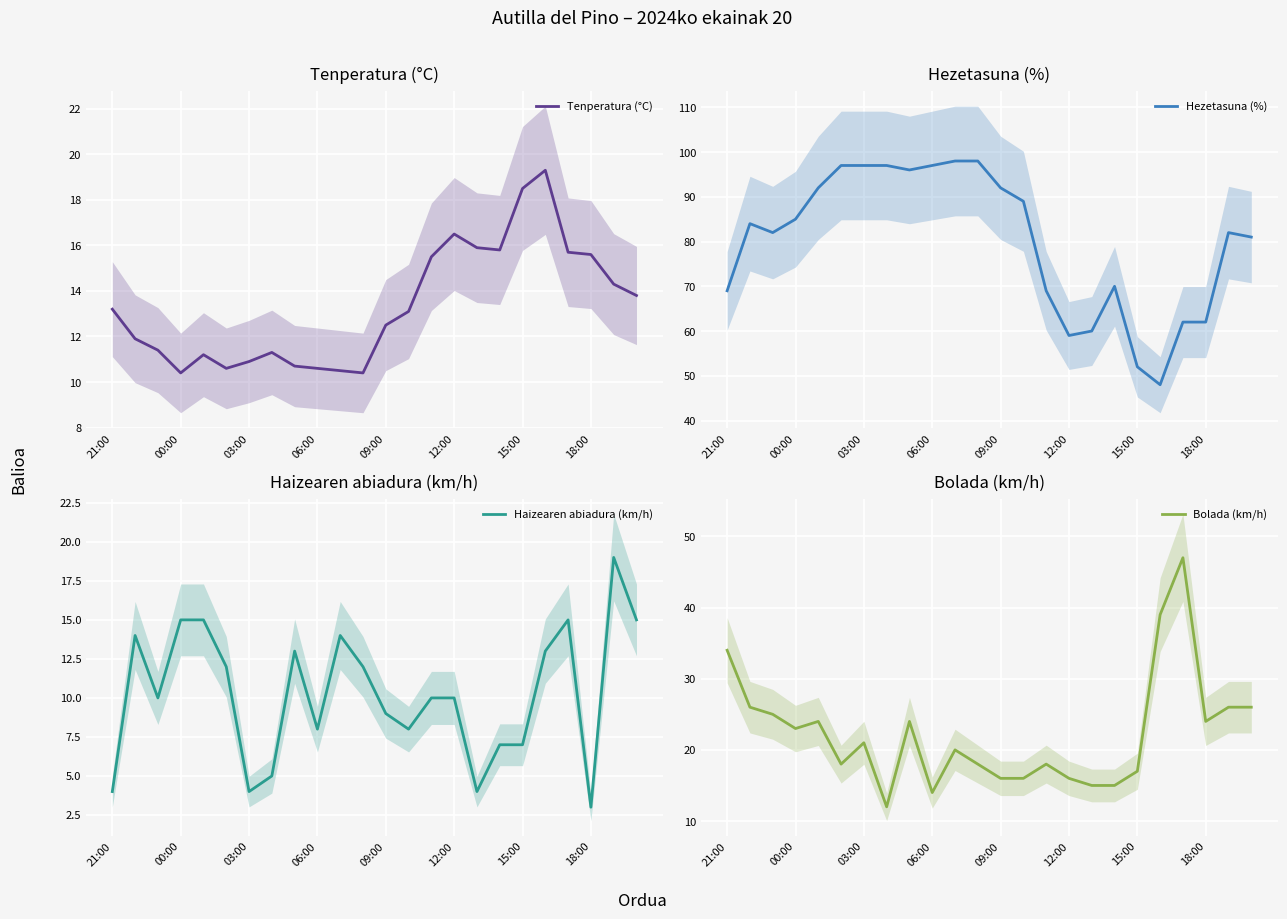

True or false: Hezetasuna (%) has a value of 103.7 at 18:00.

False